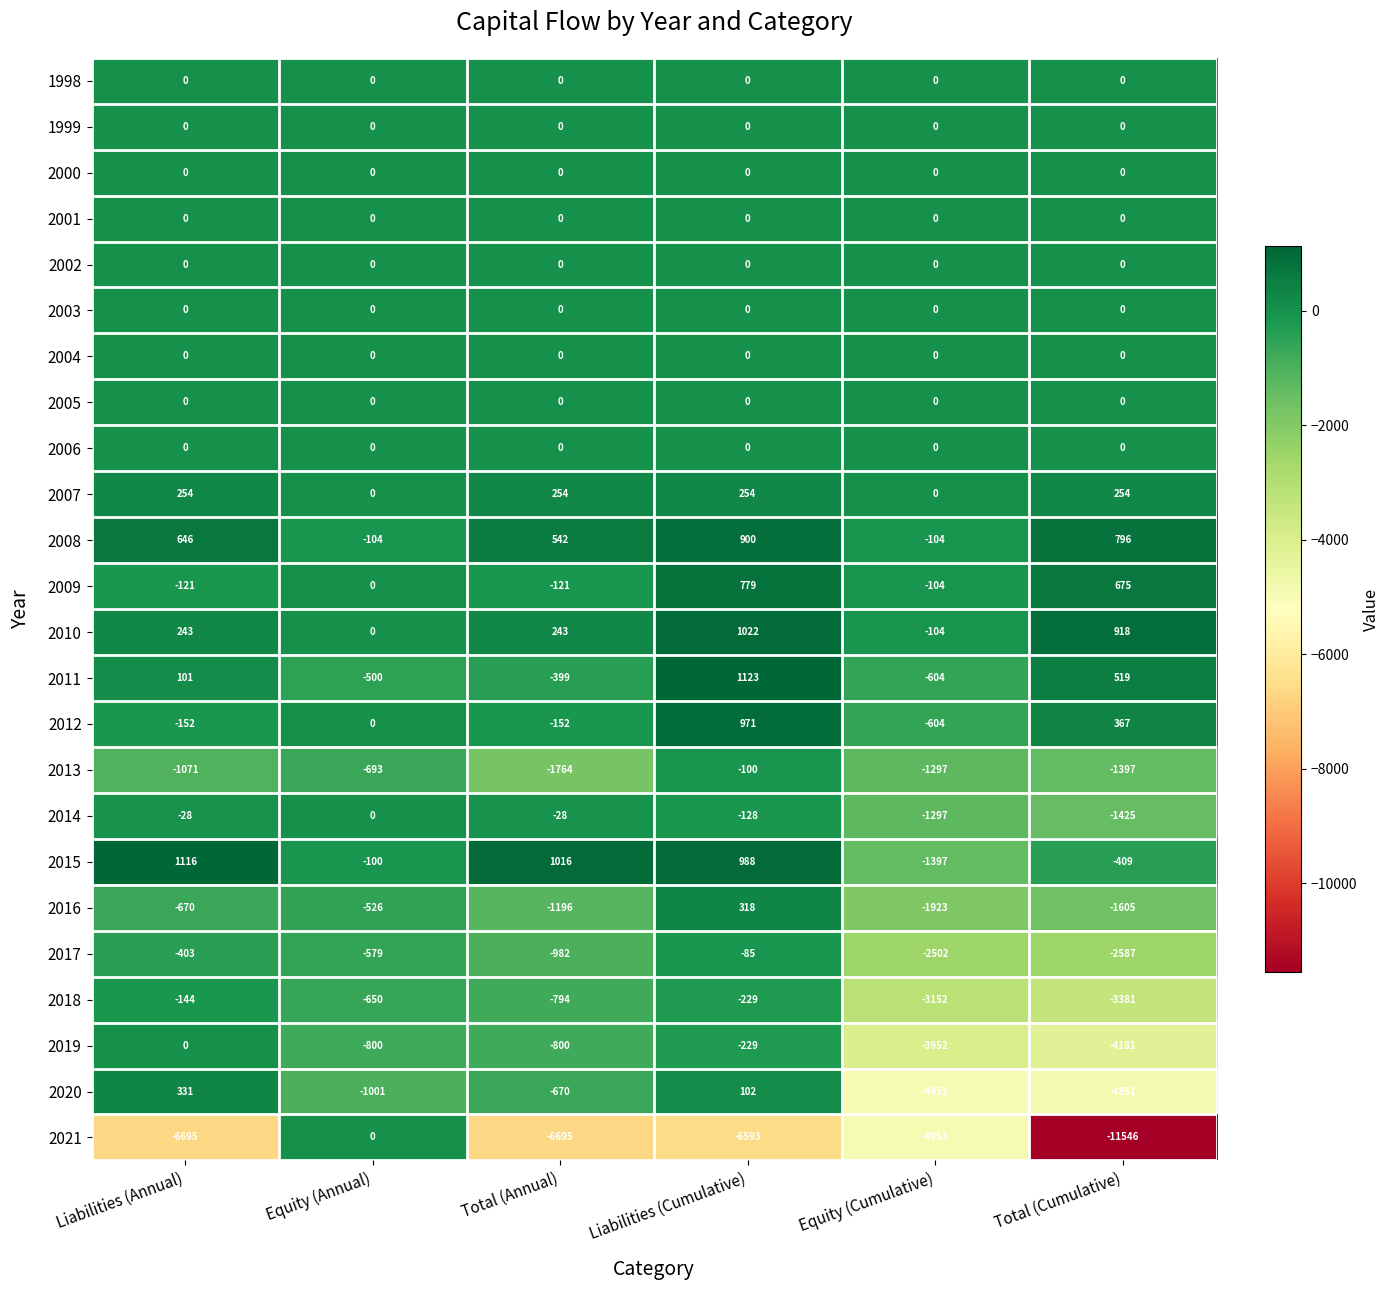

Which category has the highest value across all series?

Liabilities (Cumulative)